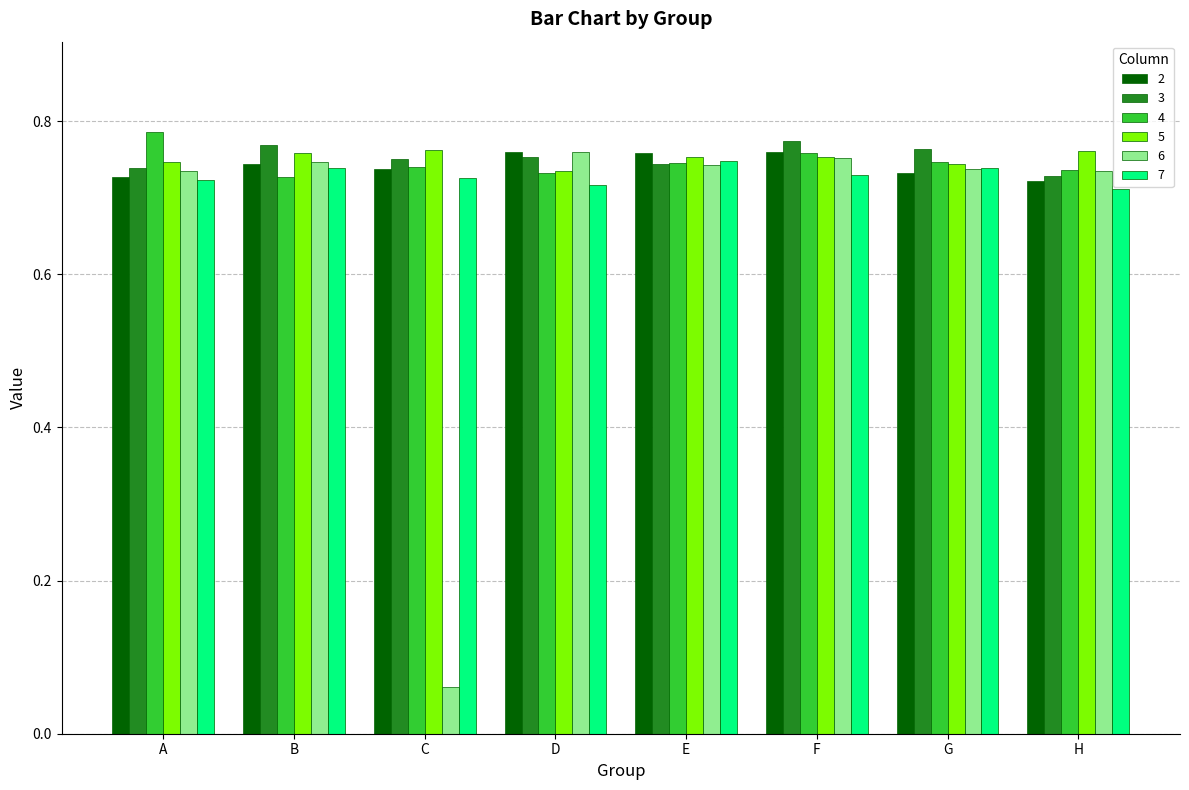

What is the sum of the 5 values at G and A?

1.5